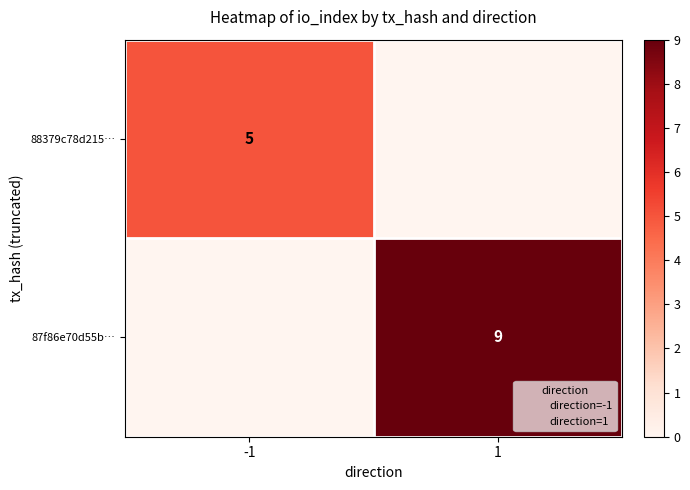

The 87f86e70d55b… series shows 9 at 1. True or false?

True